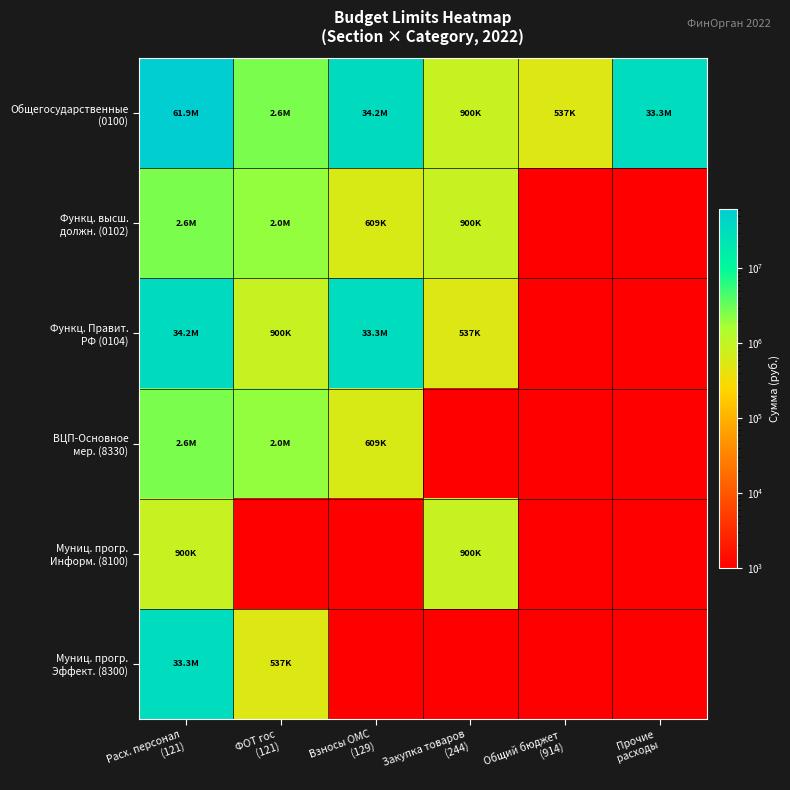

Rank the series by their maximum value, from highest to lowest.

Общегосударственные (0100), Функц. Правит. РФ (0104), Муниц. прогр. Эффект. (8300), Функц. высш. должн. (0102), ВЦП-Основное мер. (8330), Муниц. прогр. Информ. (8100)